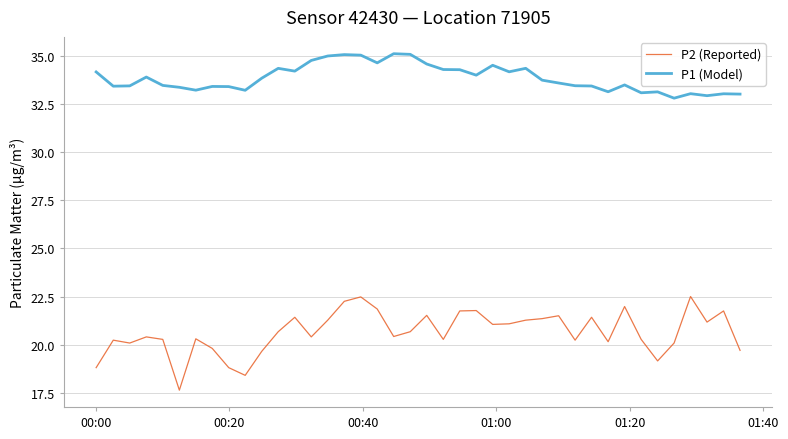

Which series has the largest total across all categories?

P1 (Model)